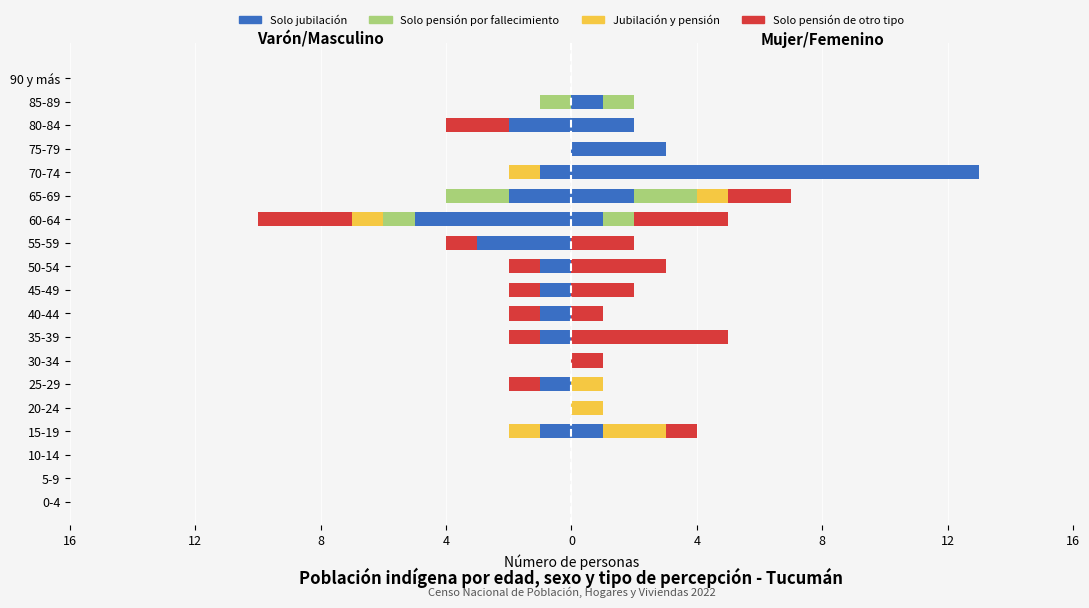

What is the label of the 13th bar from the right?

30-34